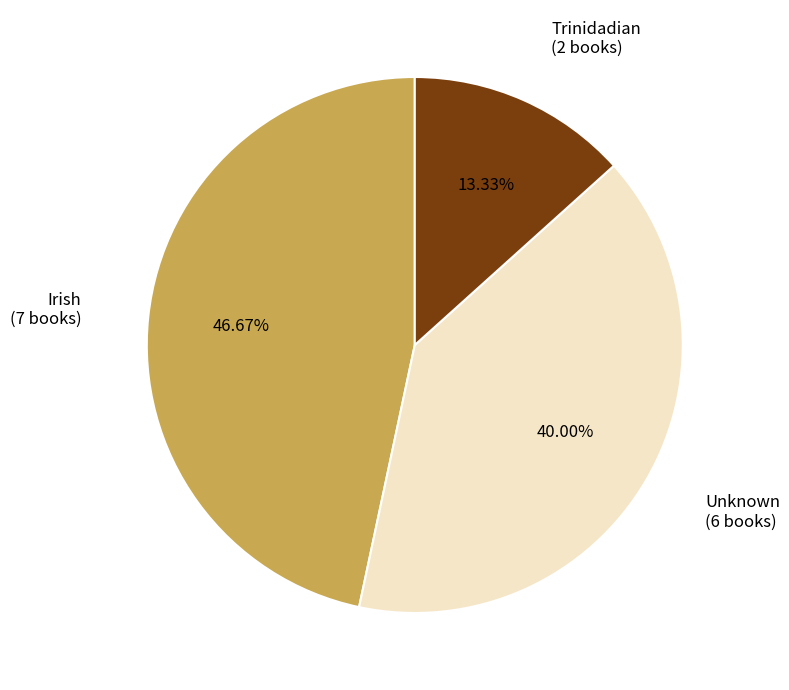

Does any single category account for the majority?

No